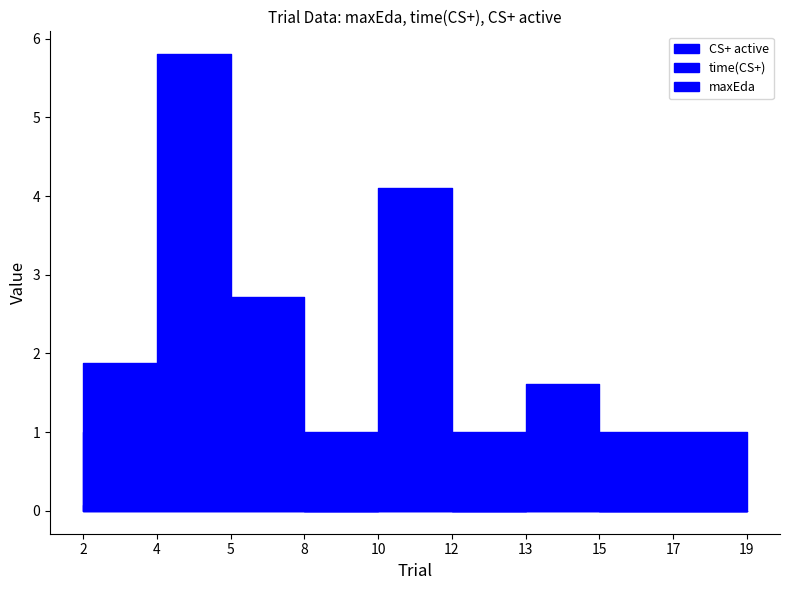

Which series has the largest total across all categories?

time(CS+)